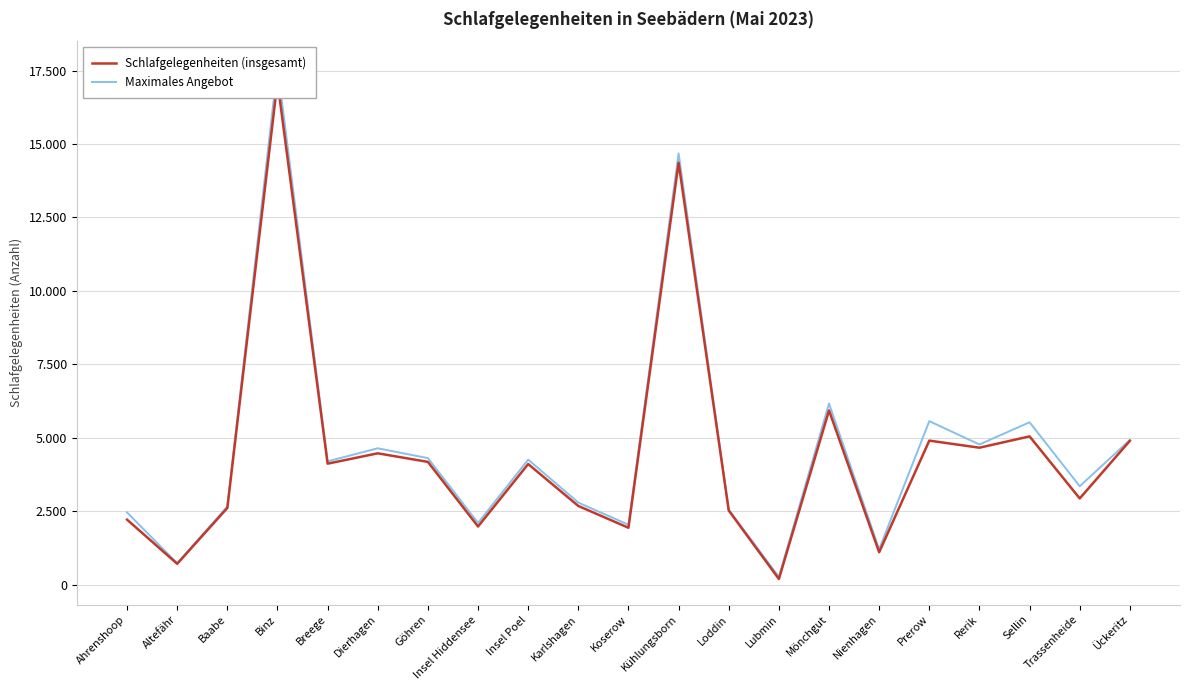

At which label does Maximales Angebot reach its peak?

Binz